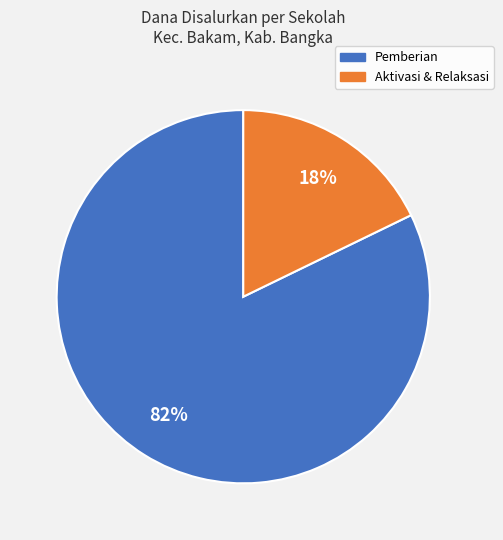

Does any single category account for the majority?

Yes